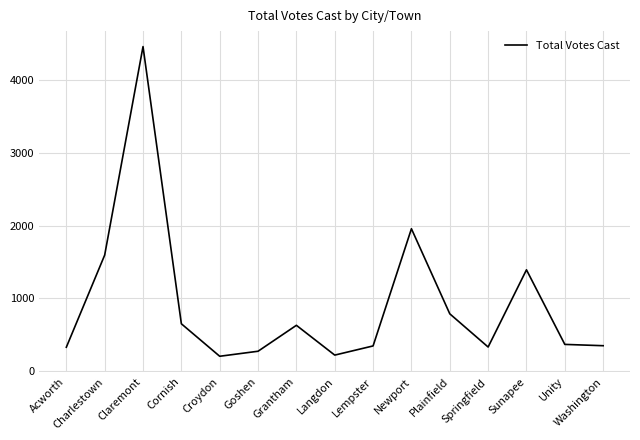

How many series are shown in this chart?

1